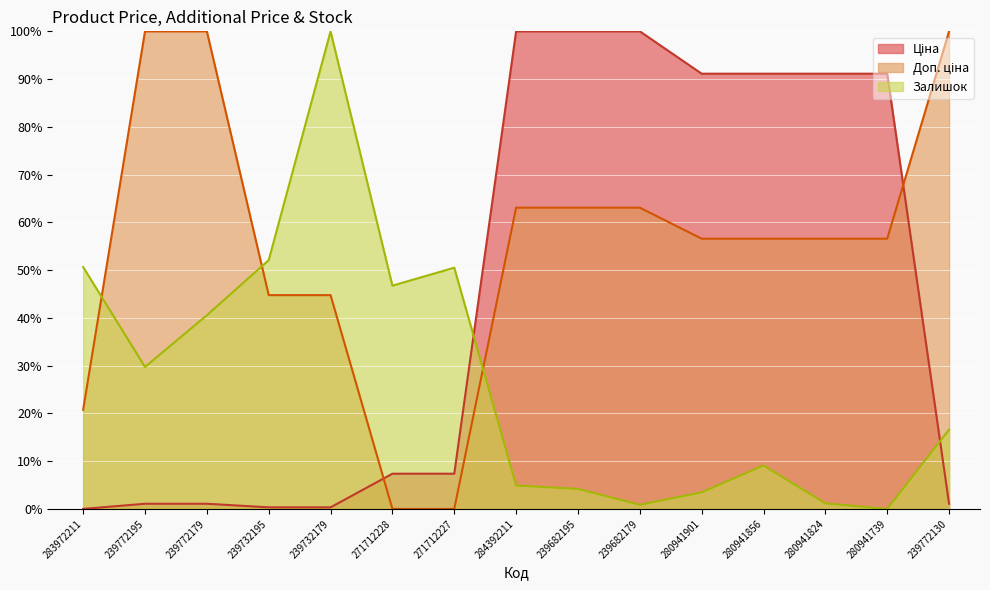

Between which two adjacent categories do Ціна and Доп. ціна first intersect?

239732179 and 271712228